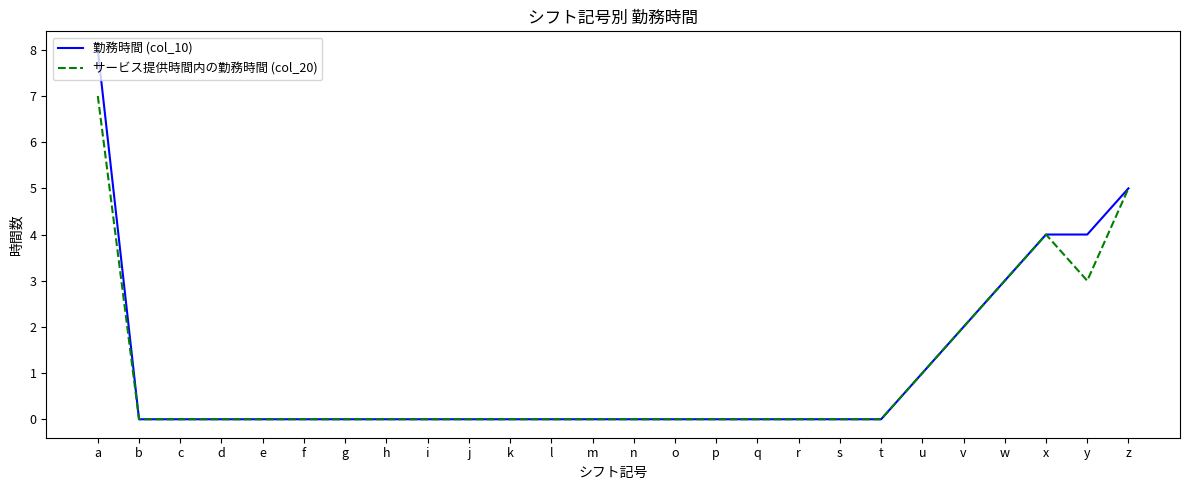

Is it true that サービス提供時間内の勤務時間 (col_20) equals 0 at e?

True